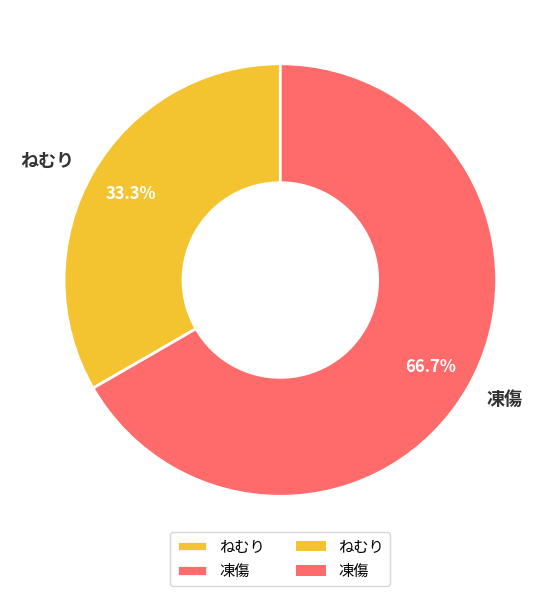

Between ねむり and 凍傷, which is larger?

凍傷